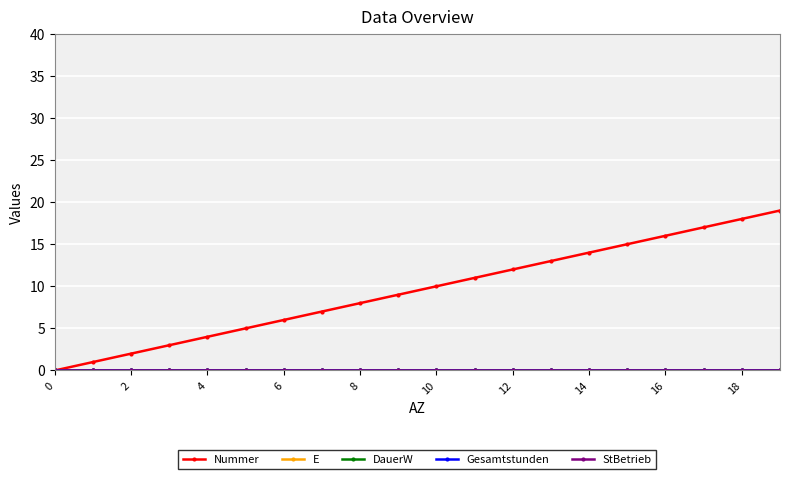

Does the chart have visible grid lines?

Yes